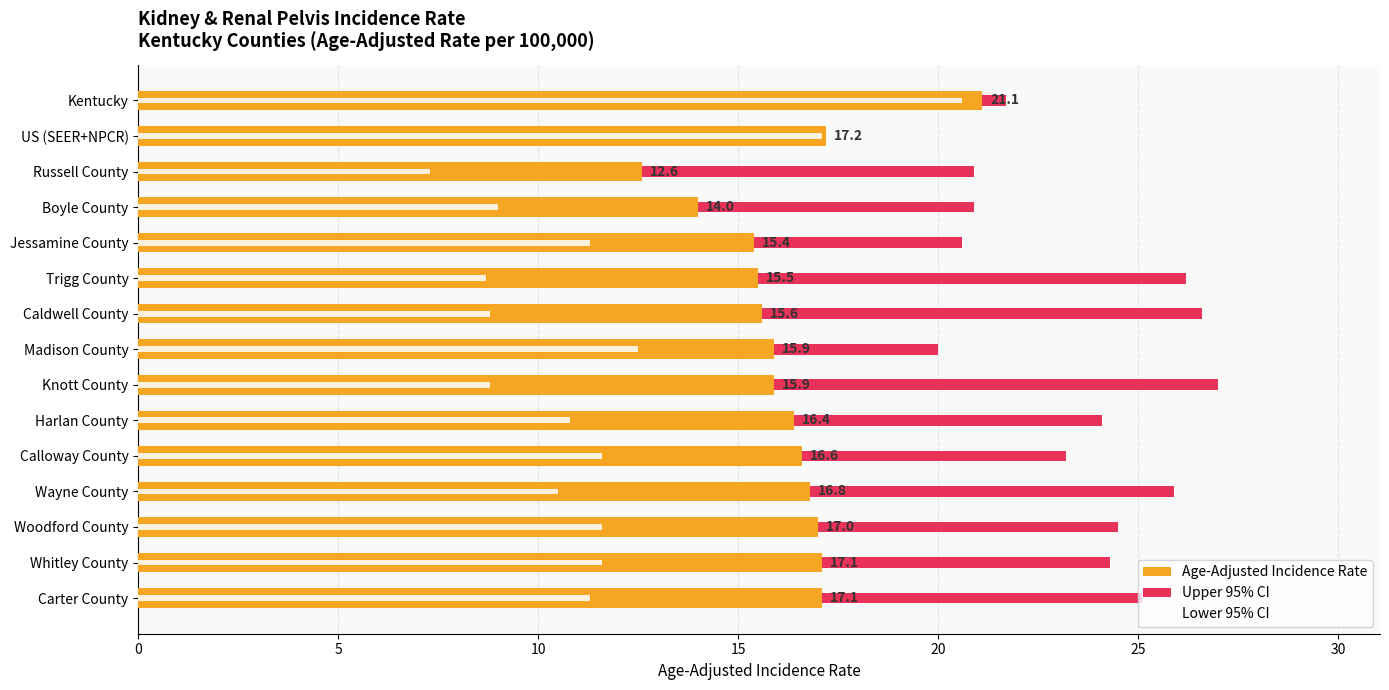

What is the value of the Lower 95% CI bar at the 2nd from the left?

17.1